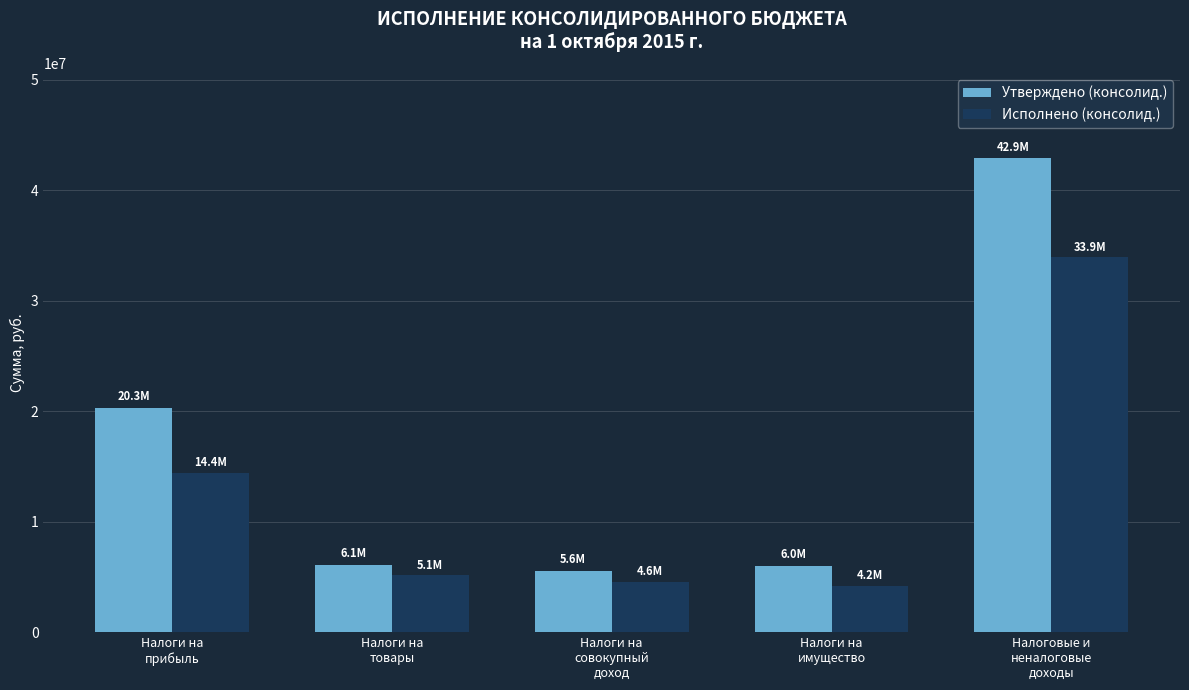

List the series in order of their overall mean, lowest first.

Исполнено (консолид.), Утверждено (консолид.)